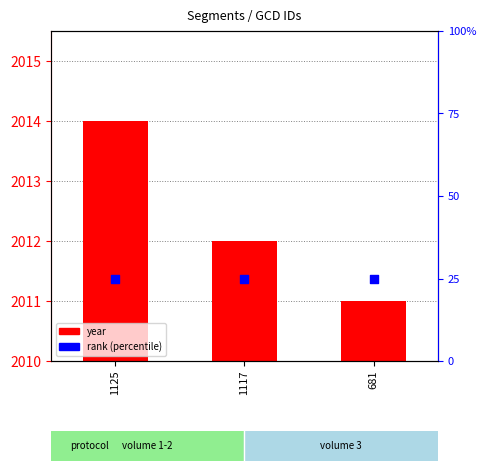

Which series has the largest Y range (max minus min)?

year